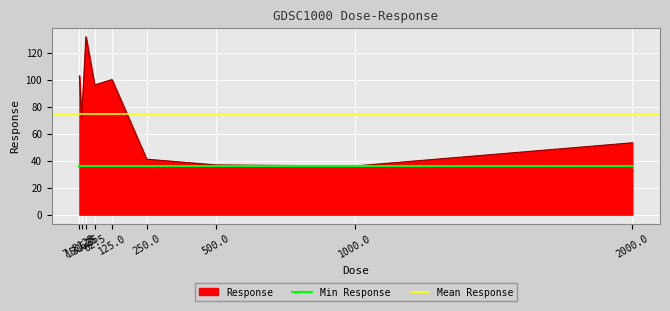

Which category has the lowest value across all series?

1000.0